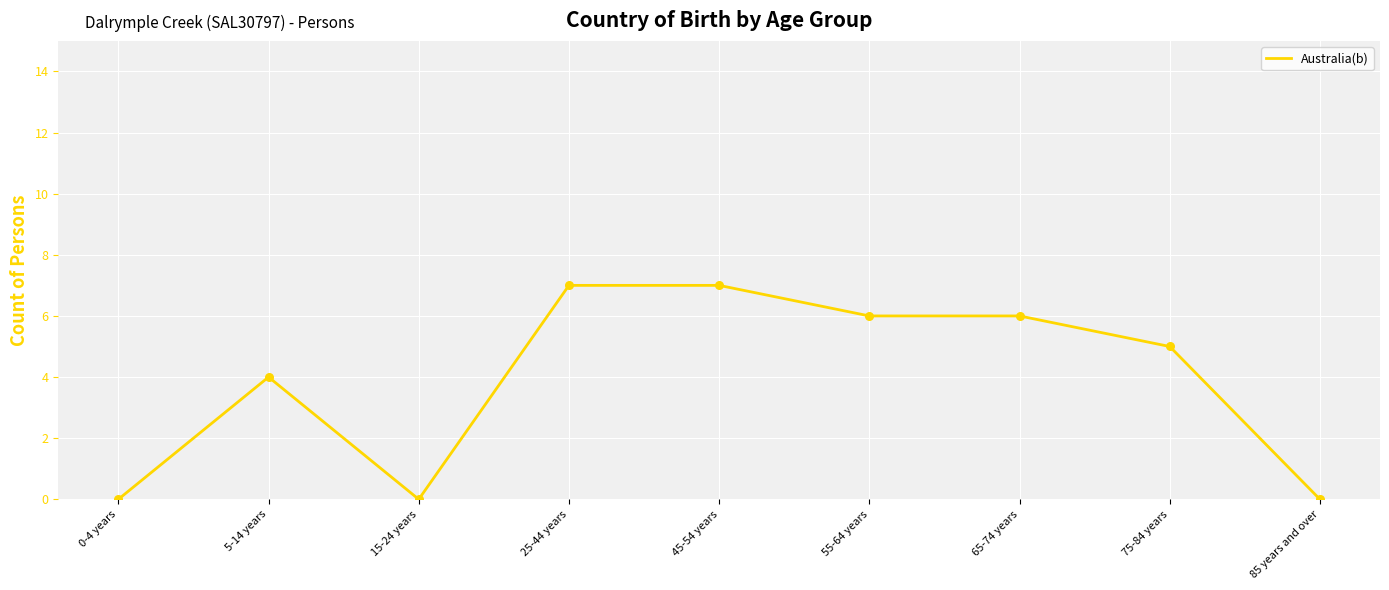

Which has a higher value, 65-74 years or 25-44 years?

25-44 years